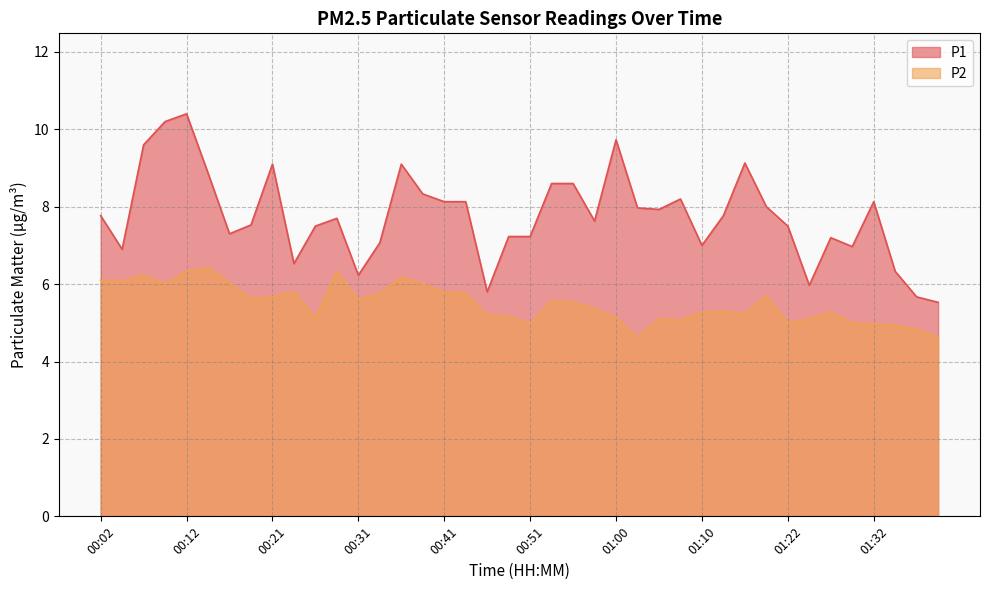

Where does the P2 series first go above 5?

00:02